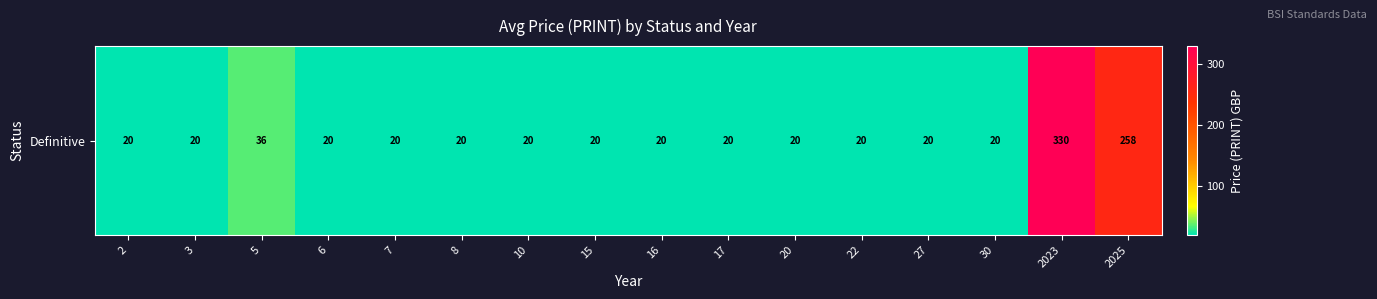

Reading right to left, what are all the values shown in this chart?

258	330	20	20	20	20	20	20	20	20	20	20	20	36	20	20